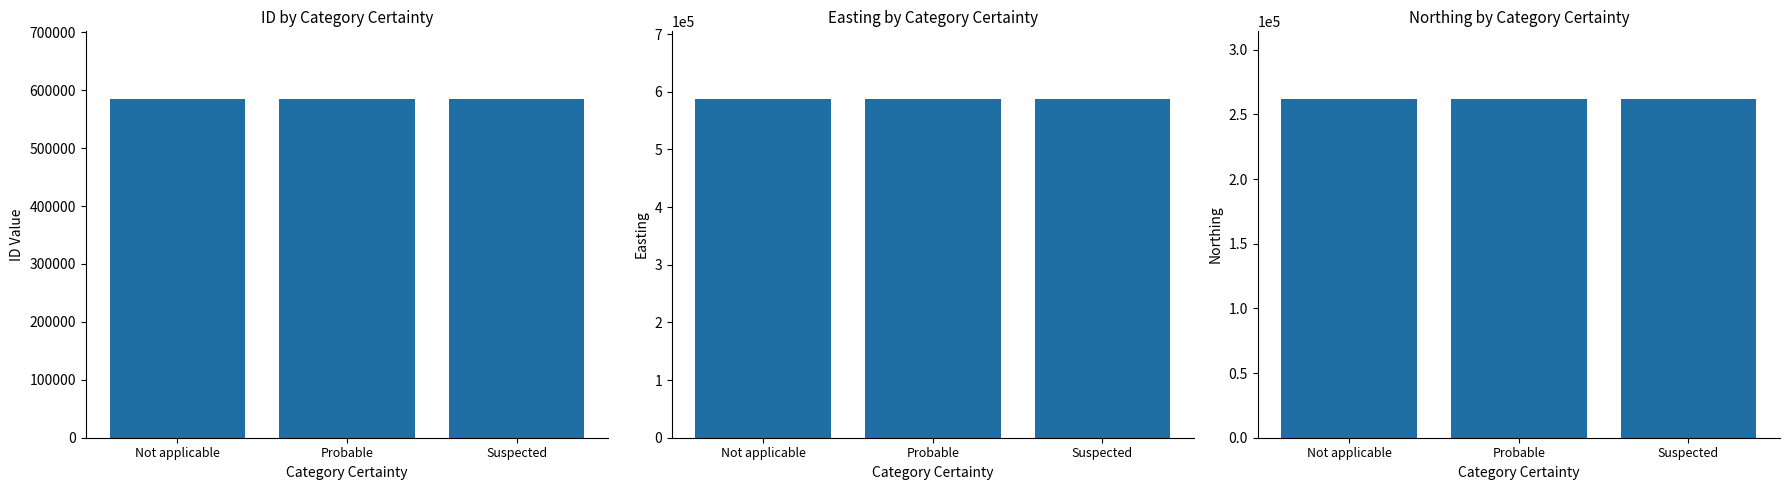

Read the ID value at Probable.

584633